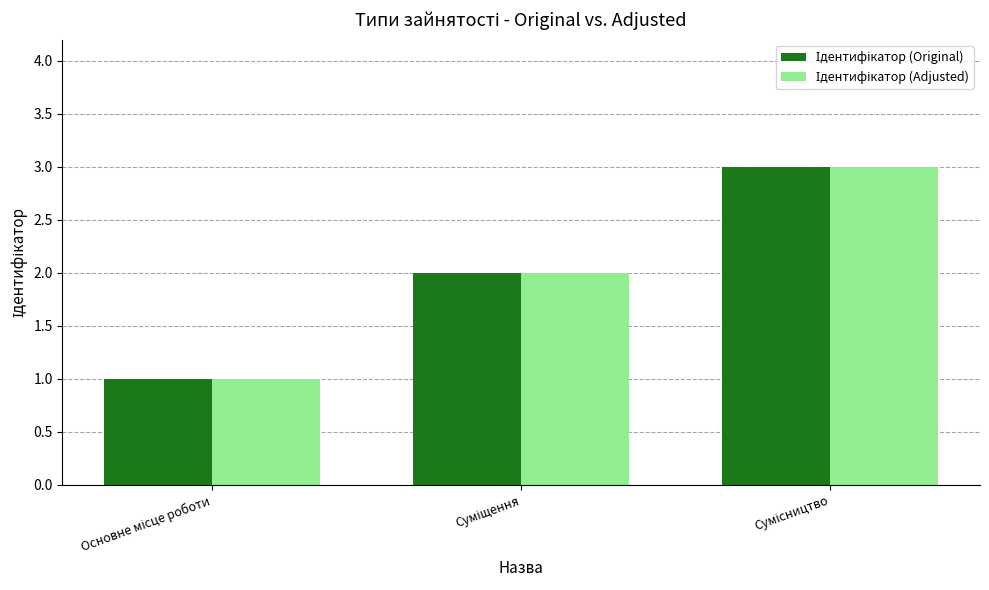

What is the maximum value shown in the chart?

3